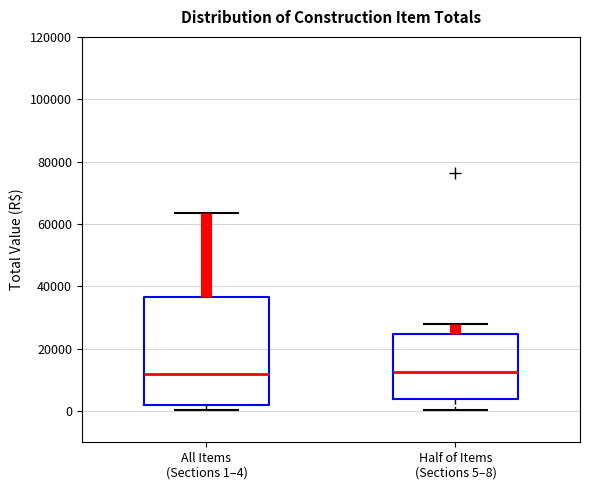

Where is the lower edge of the box for All Items (Sections 1–4) on the y-axis? The values are not printed on the chart, so give them approximately, as read against the axis.

2000